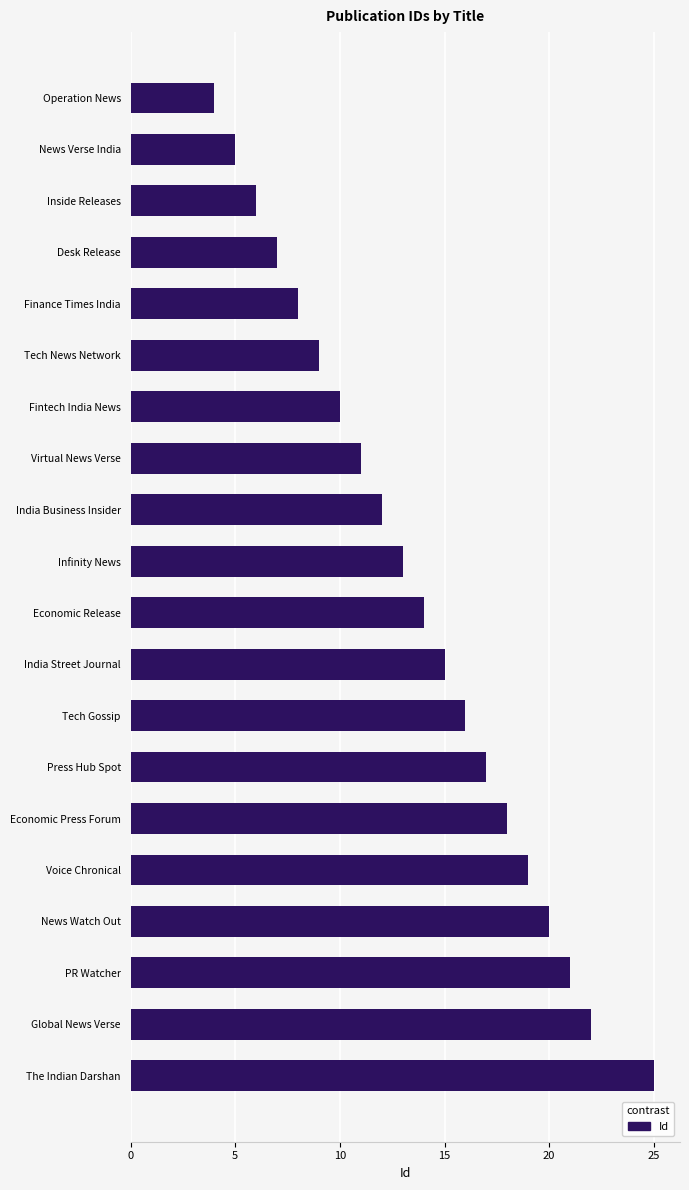

How many categories are shown in the chart?

20